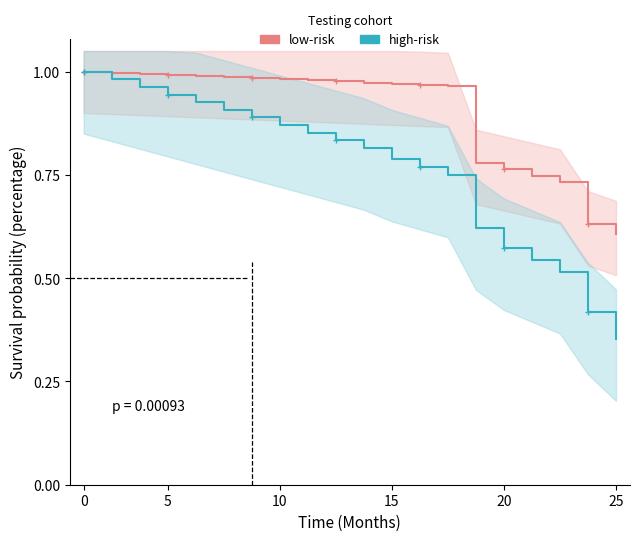

Which series changed the most between 9 and 11?

P2 (high-risk)